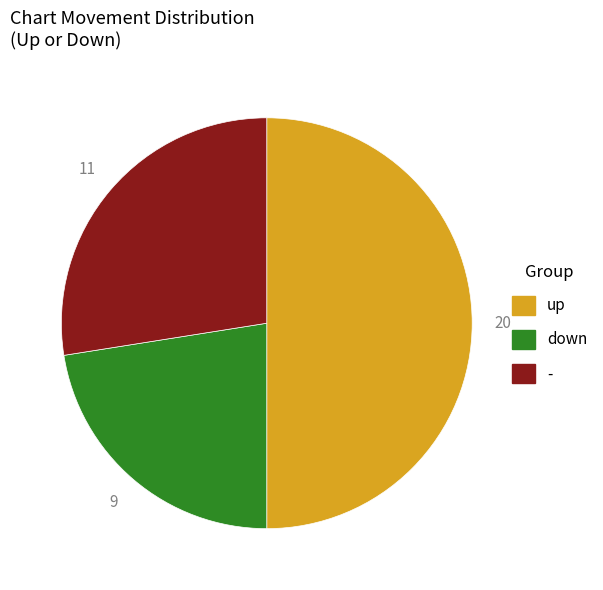

What is the largest slice in the pie chart?

up